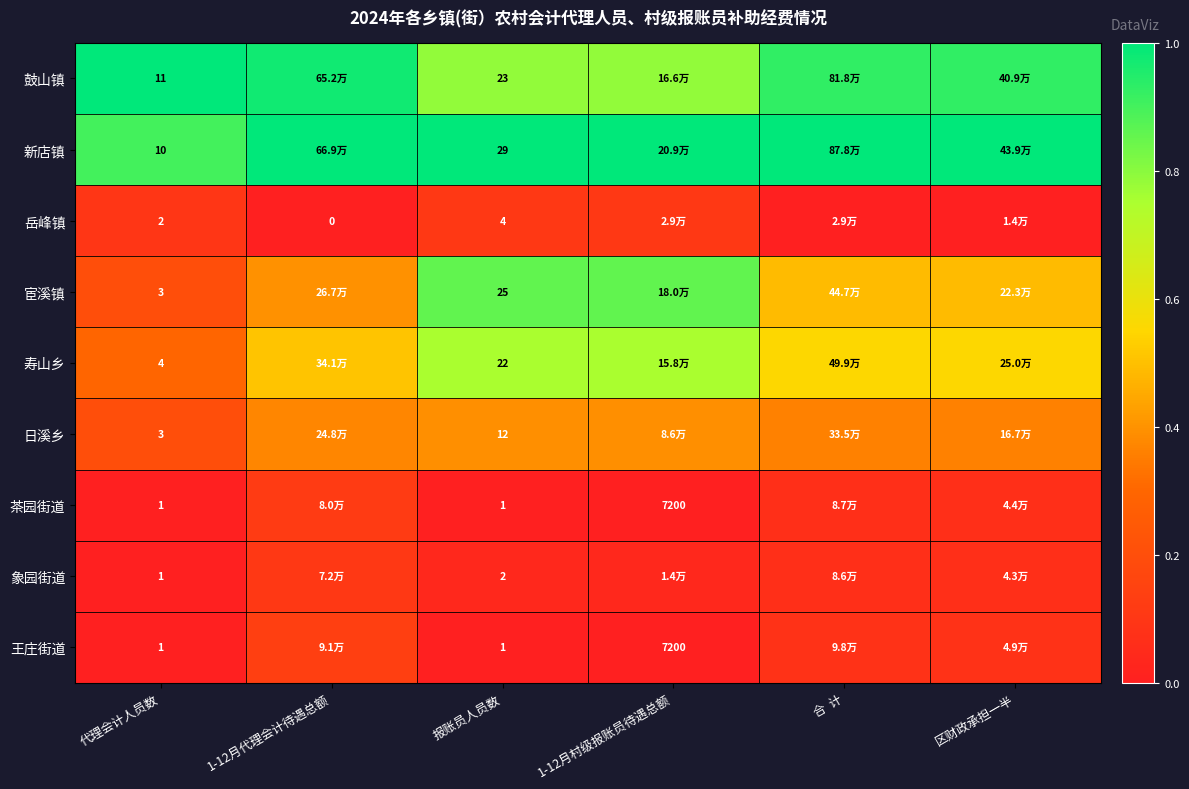

Between 代理会计人员数 and 报账员人员数, which series saw the biggest shift?

宦溪镇